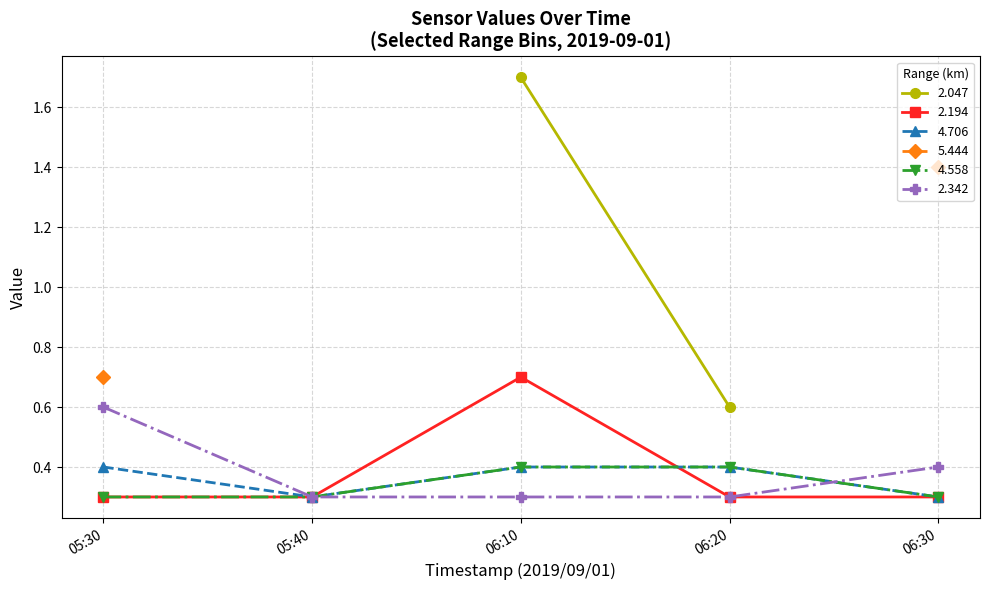

What is the minimum value shown in the chart?

0.3